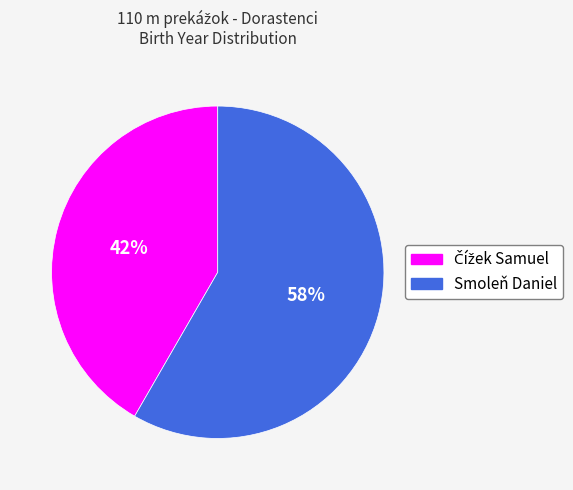

Which slice represents more than half of the pie?

Smoleň Daniel